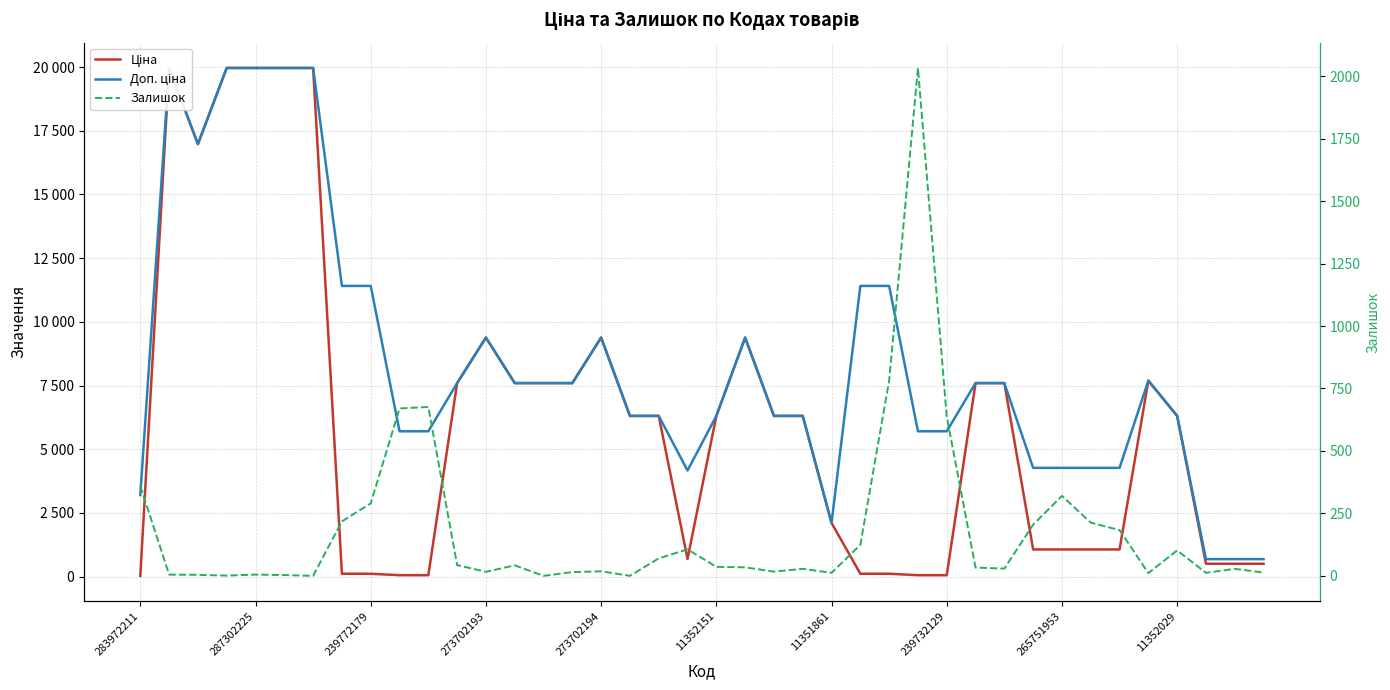

The value of Ціна at 14 is 10189.1. True or false?

False